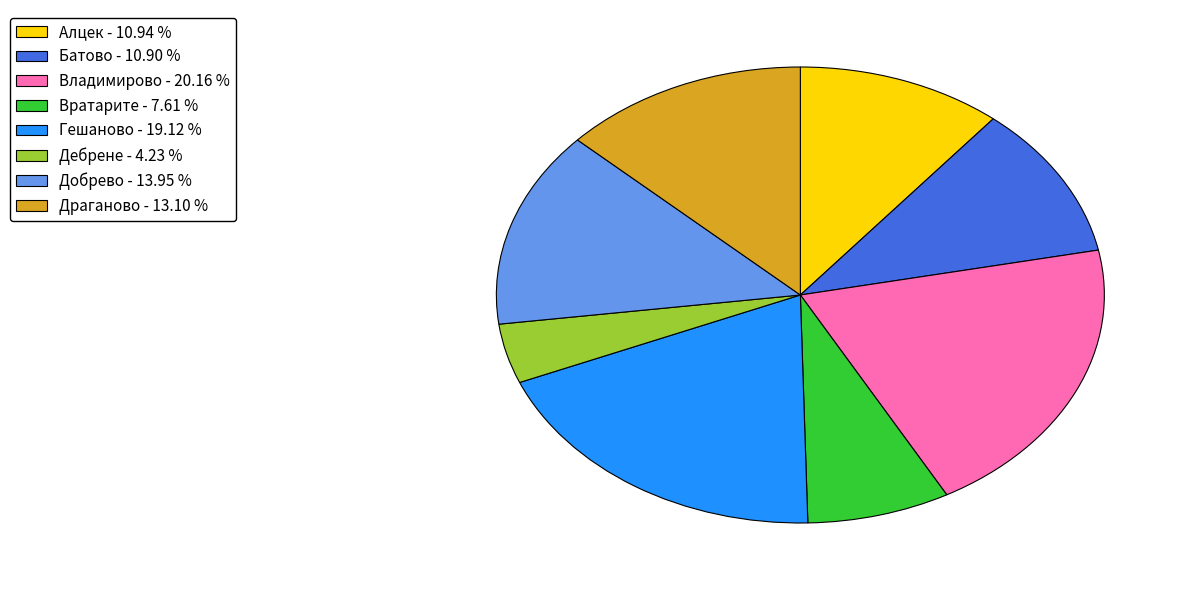

Is there any slice that represents more than half of the pie?

No